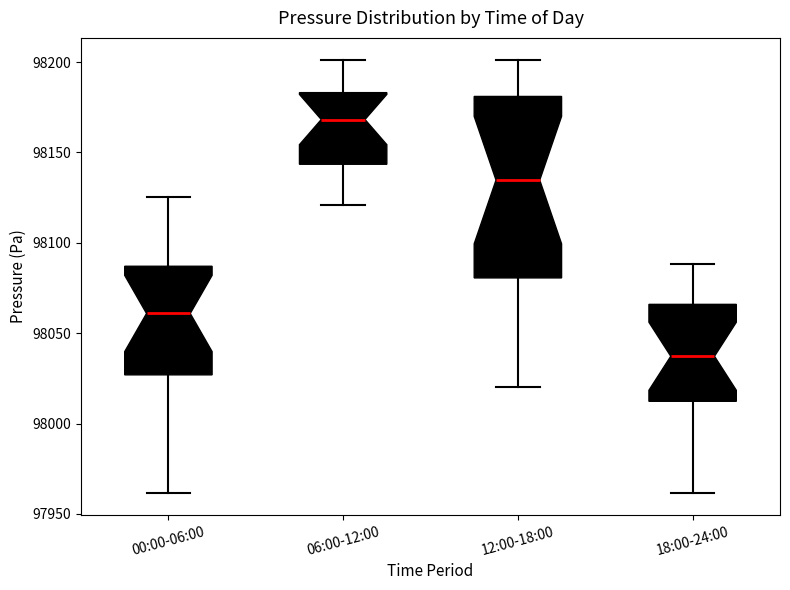

Reading left to right, transcribe this box plot: for each box, give where its median line is, the range the box spans, and where its two whiskers end, as read against the y-axis. The values are not printed on the chart, so give them approximately, as read against the axis.

00:00-06:00: median 98060, box 98025 to 98085, whiskers 97960 to 98125
06:00-12:00: median 98170, box 98145 to 98185, whiskers 98120 to 98200
12:00-18:00: median 98135, box 98080 to 98180, whiskers 98020 to 98200
18:00-24:00: median 98035, box 98010 to 98065, whiskers 97960 to 98090